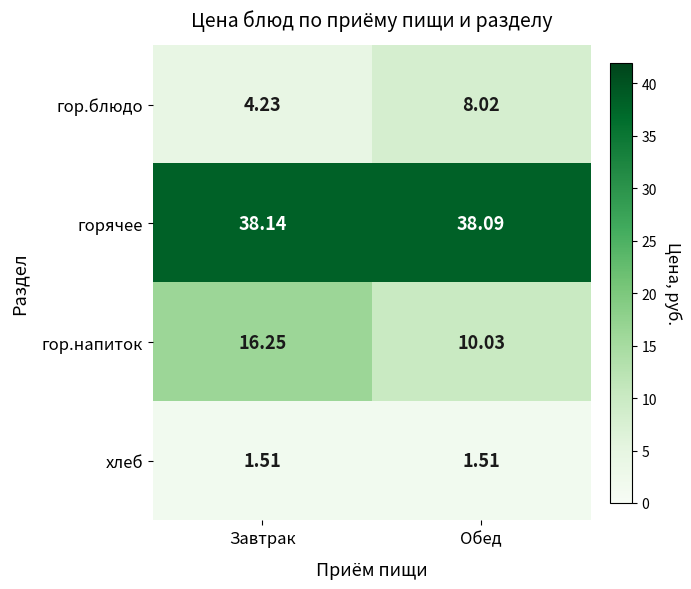

How many distinct data groups are displayed?

4